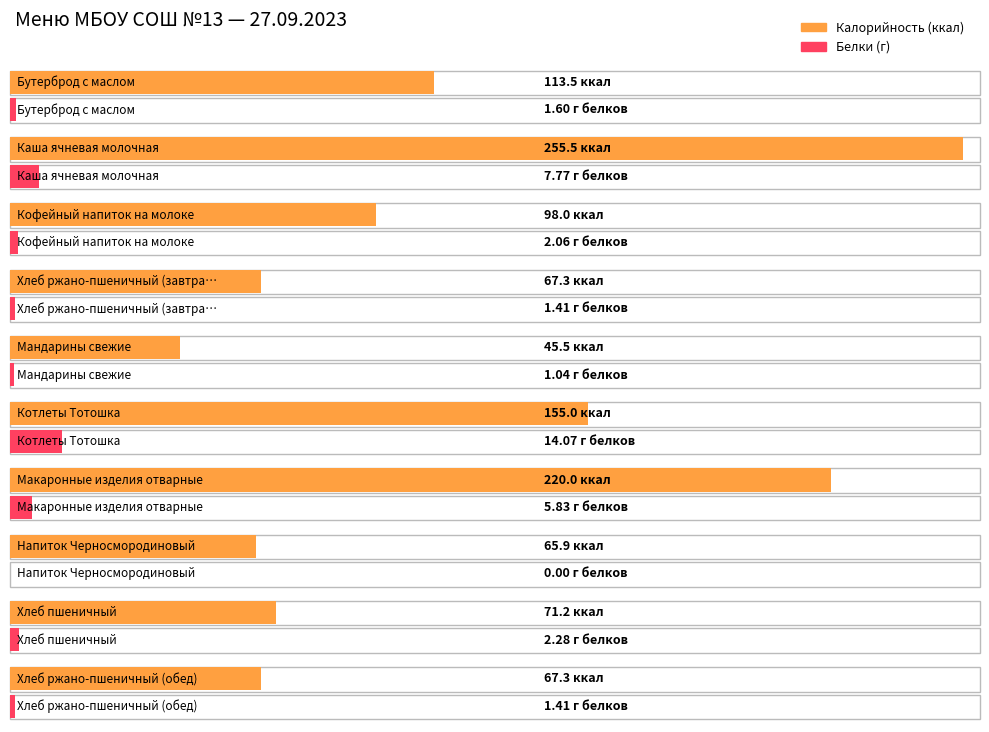

Which series has the largest range (max minus min)?

Калорийность